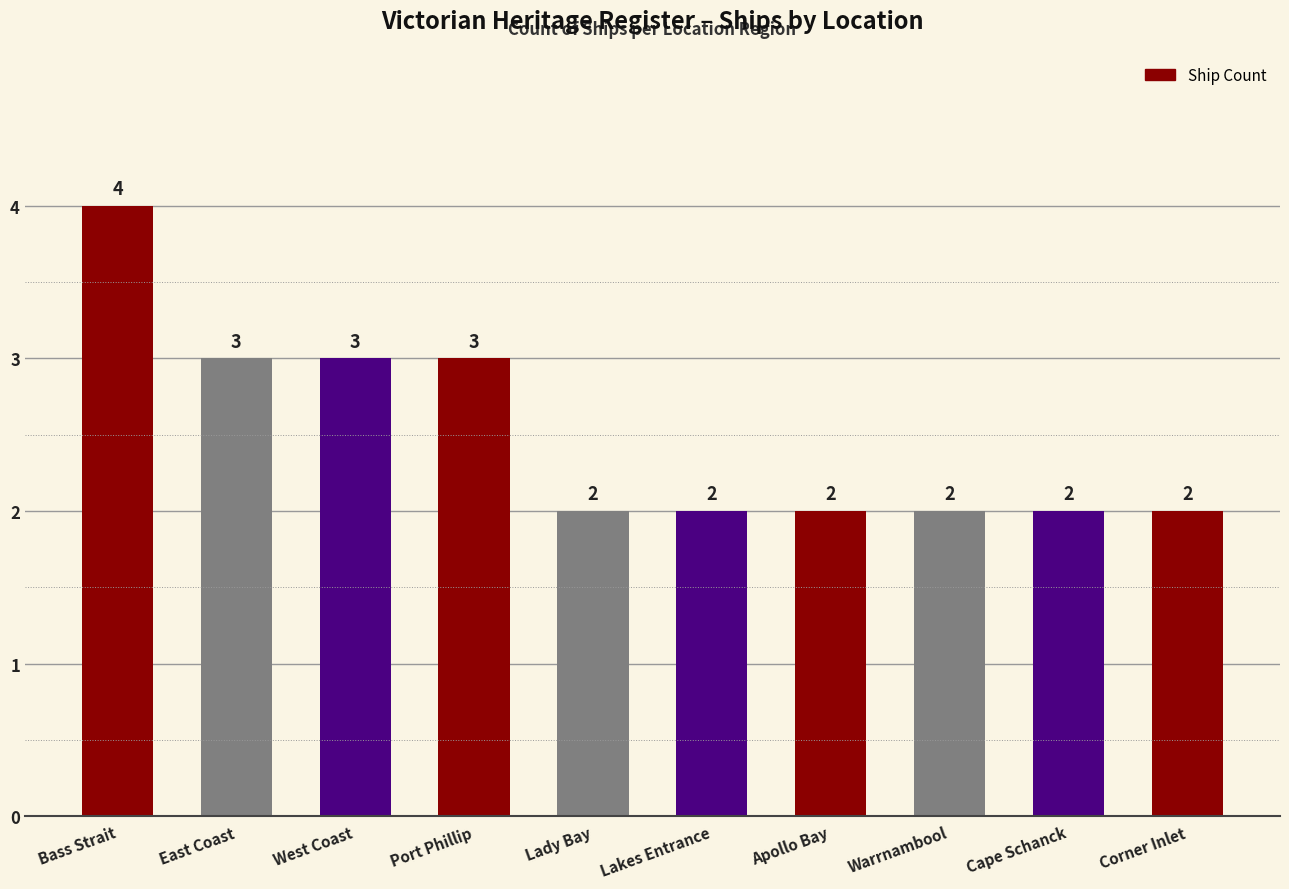

Which has a higher value, Bass Strait or Lady Bay?

Bass Strait